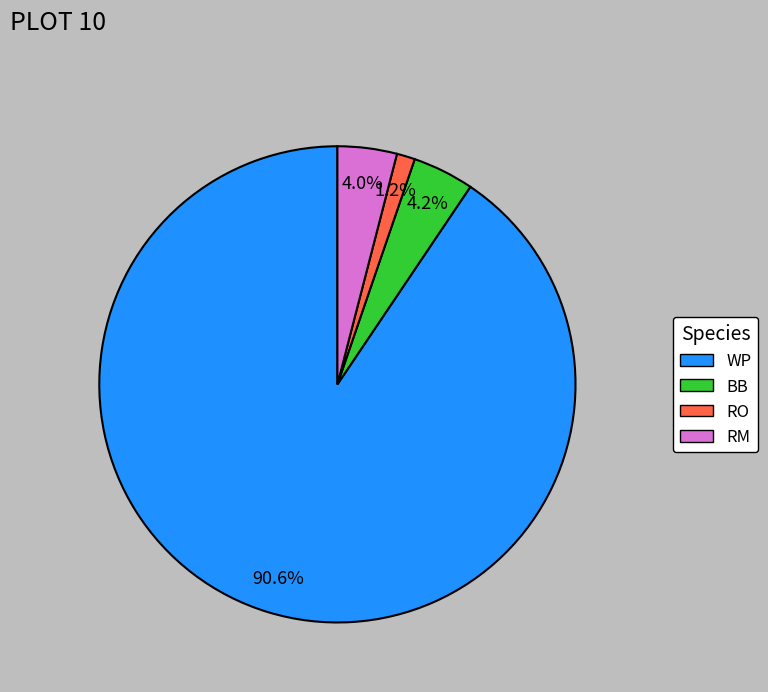

Is there a majority slice in this chart?

Yes